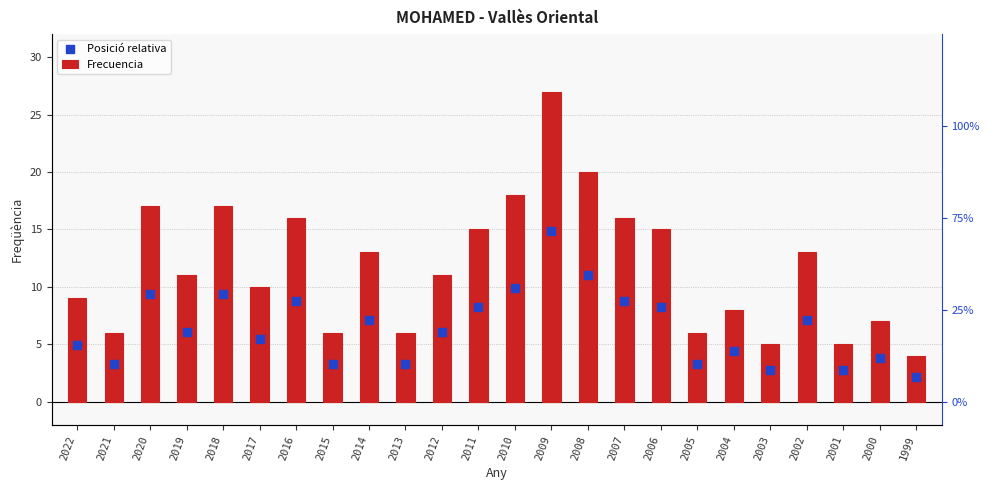

Which series reaches the minimum Y coordinate?

Posició relativa